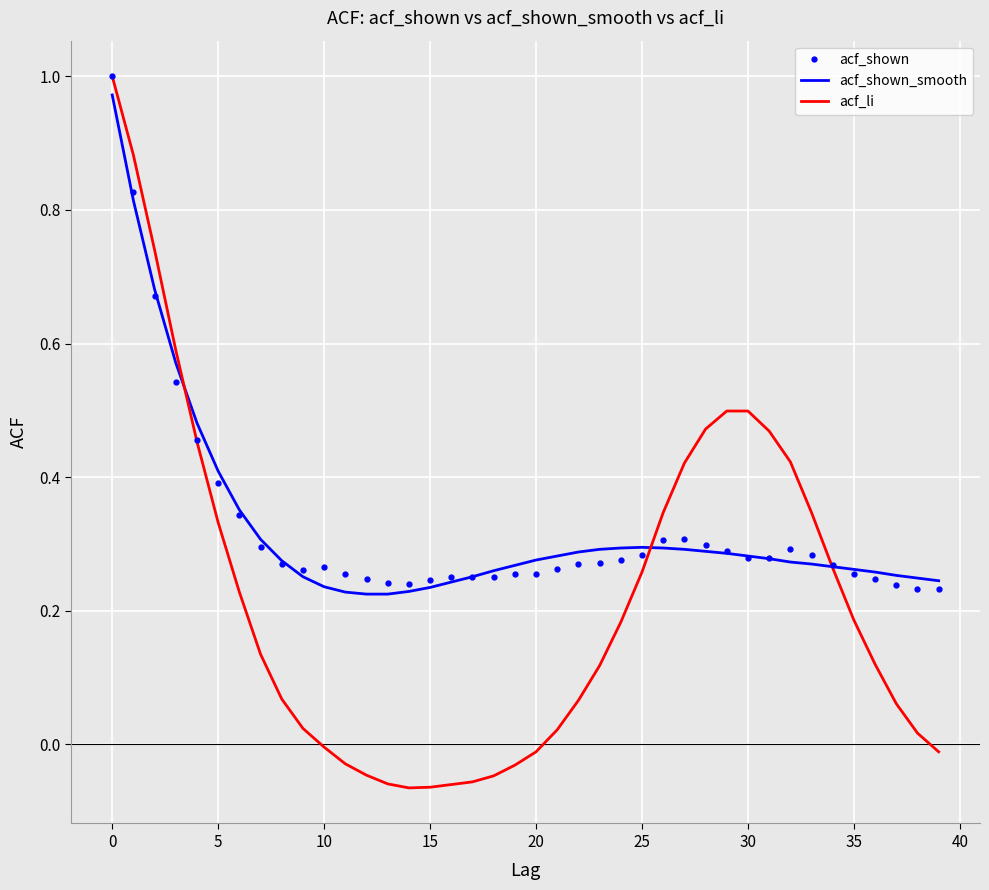

Which series has the largest range (max minus min)?

acf_li